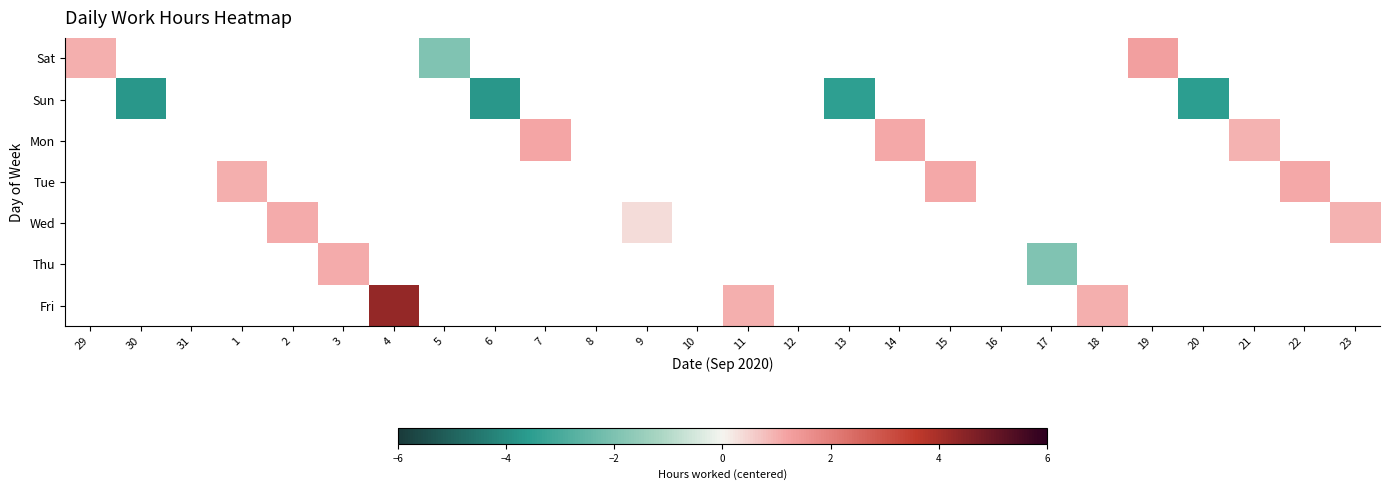

At how many categories does at least one series exceed 0?

15